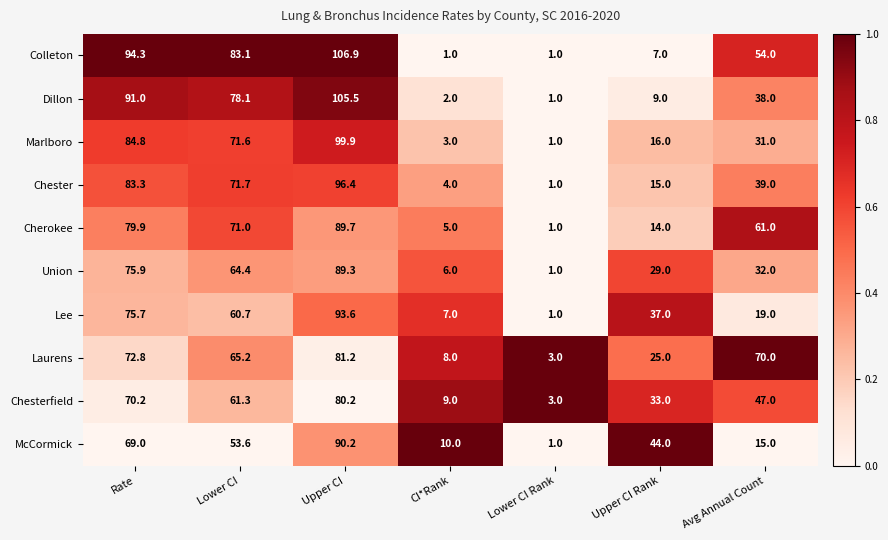

Is the value of Colleton at Avg Annual Count greater than the value of Cherokee at Avg Annual Count?

No